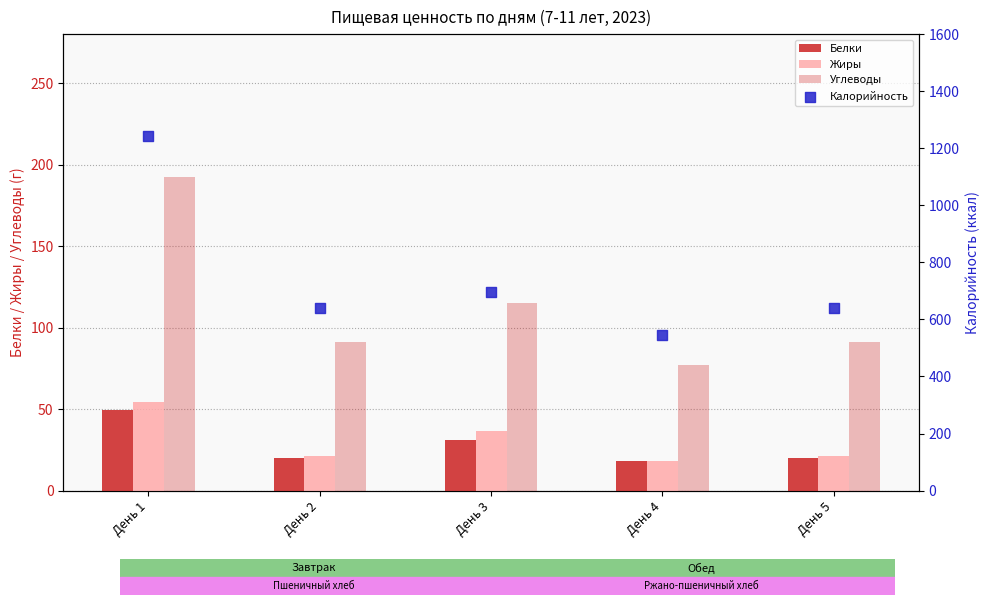

Is the value of Жиры at День 2 greater than the value of Белки at День 4?

Yes